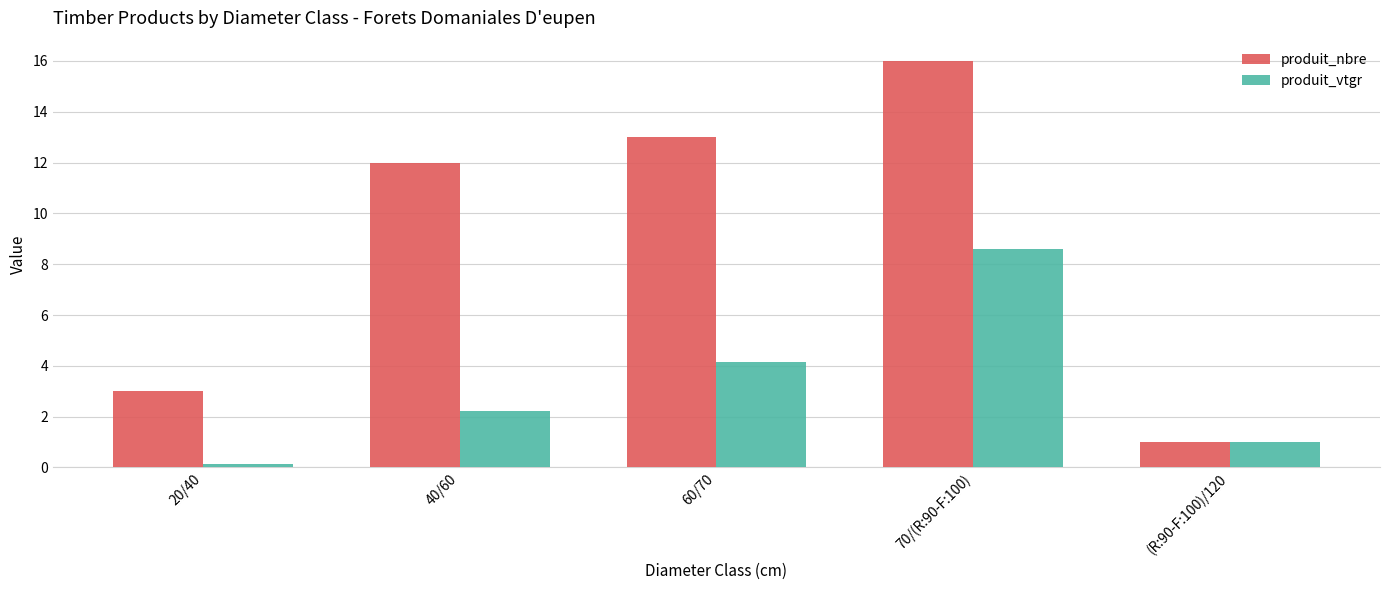

How many groups of bars are there?

5